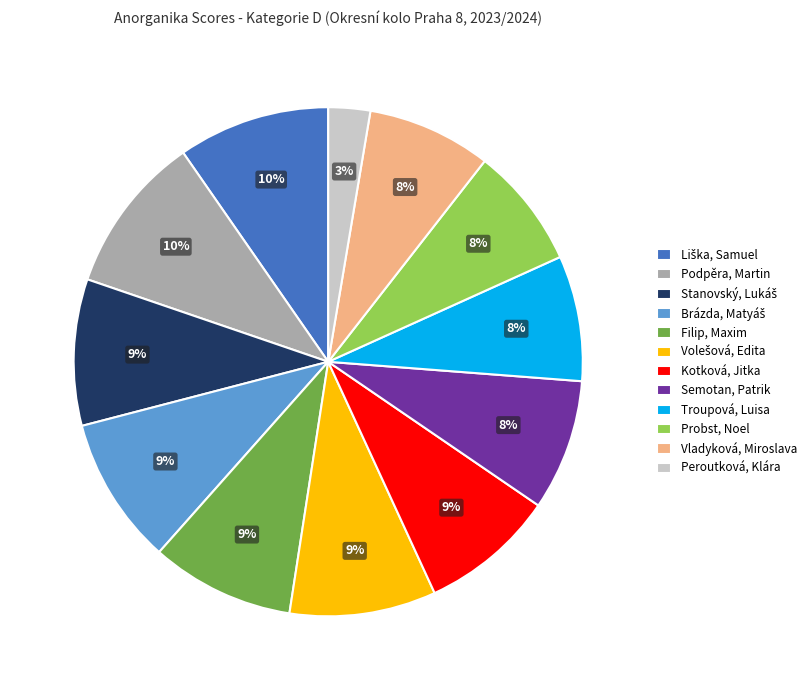

Combined, do Troupová, Luisa and Peroutková, Klára account for over 50%?

No